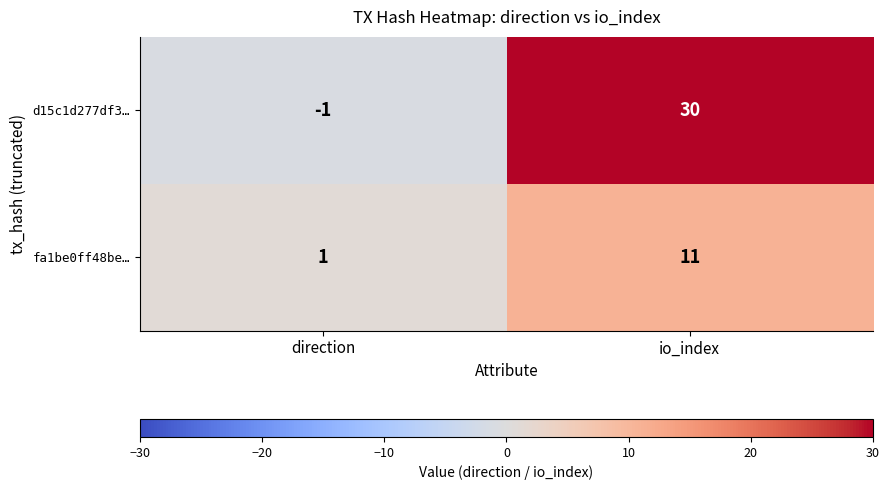

The fa1be0ff48be… series shows 20 at io_index. True or false?

False